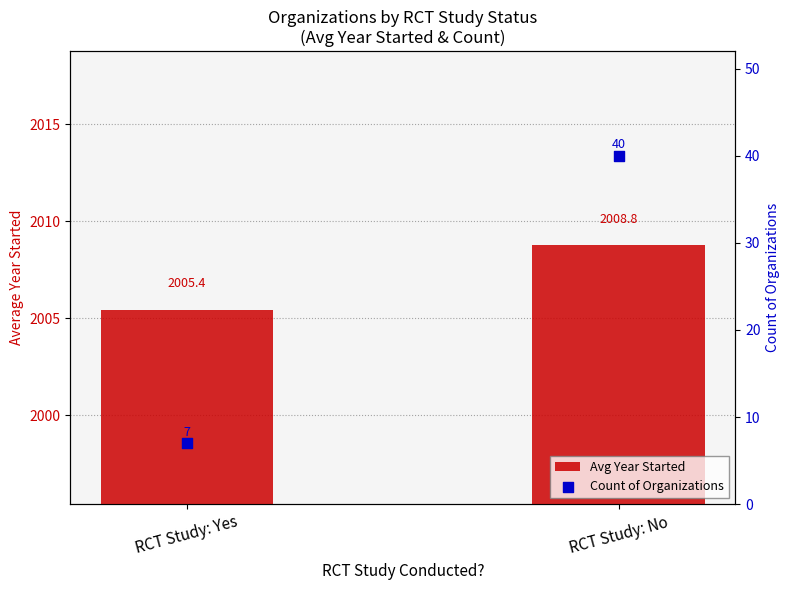

Which series has the largest total across all categories?

Avg Year Started